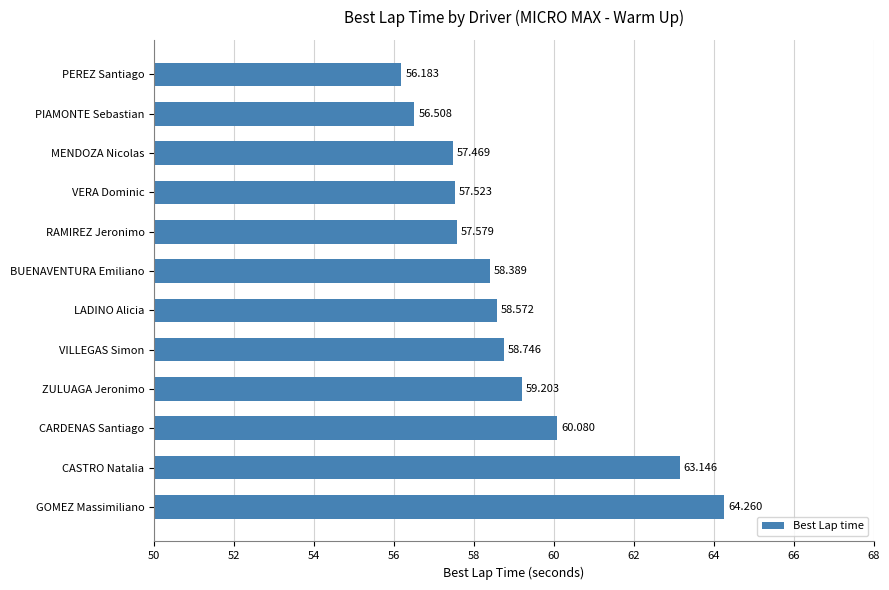

Which has a higher value, ZULUAGA Jeronimo or VERA Dominic?

ZULUAGA Jeronimo